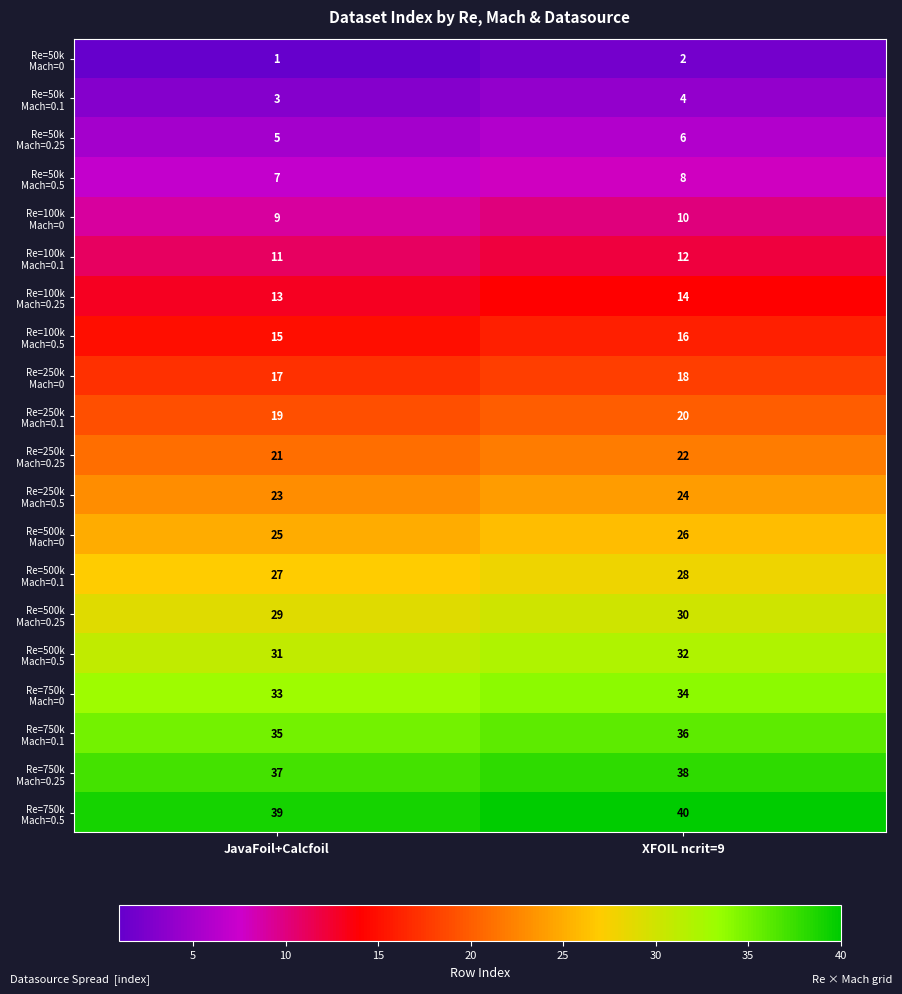

Which label corresponds to the largest value in the chart?

XFOIL ncrit=9